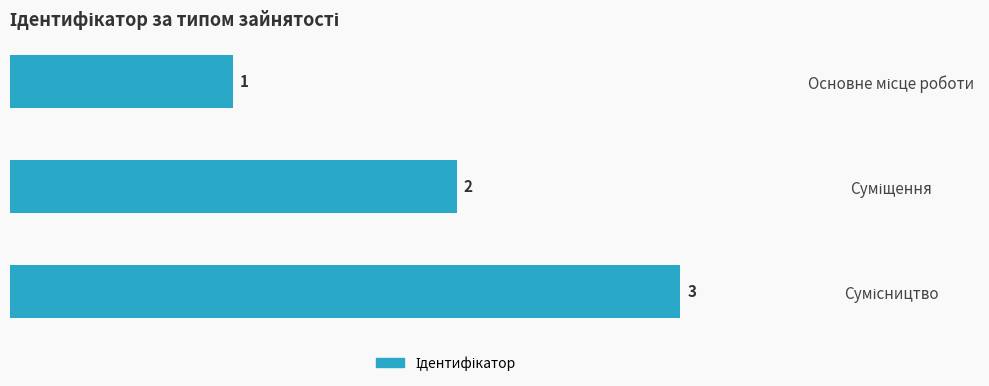

Count the values in the range 1 to 3.

3